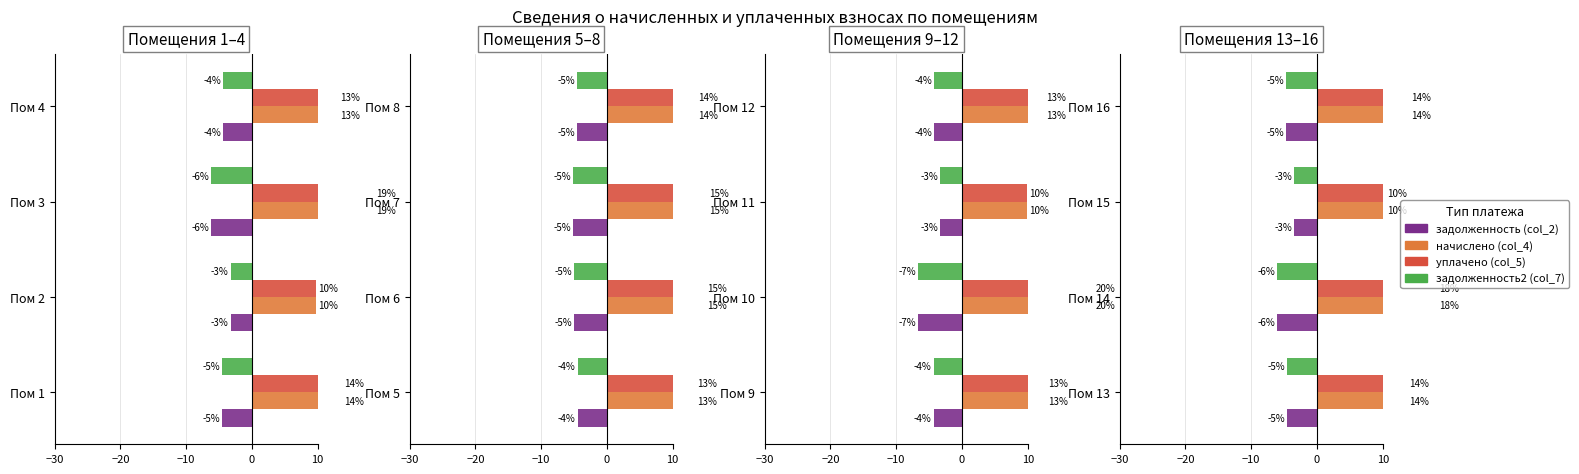

True or false: начислено (col_4) has a value of 20.5 at Пом 16.

False